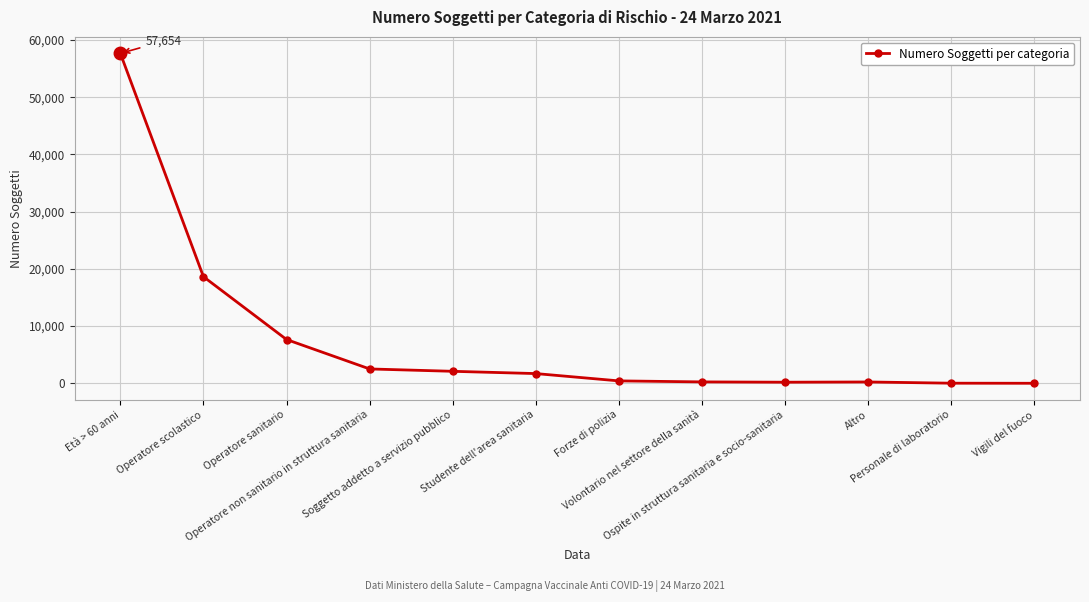

What is the difference between the second highest and minimum values?

18626